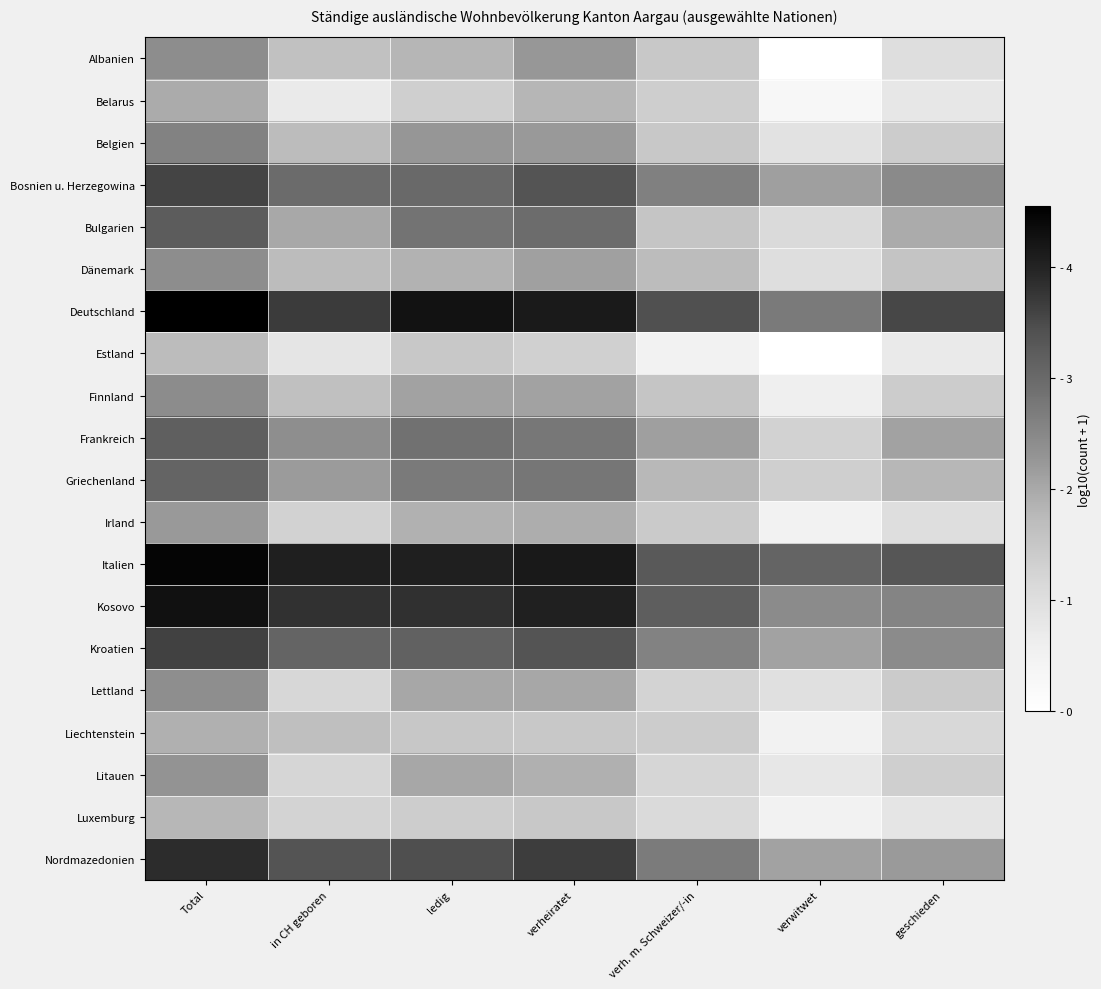

List the series in order of their peak value, highest first.

Deutschland, Italien, Kosovo, Nordmazedonien, Kroatien, Bosnien u. Herzegowina, Bulgarien, Frankreich, Griechenland, Belgien, Finnland, Albanien, Dänemark, Lettland, Litauen, Irland, Belarus, Liechtenstein, Luxemburg, Estland